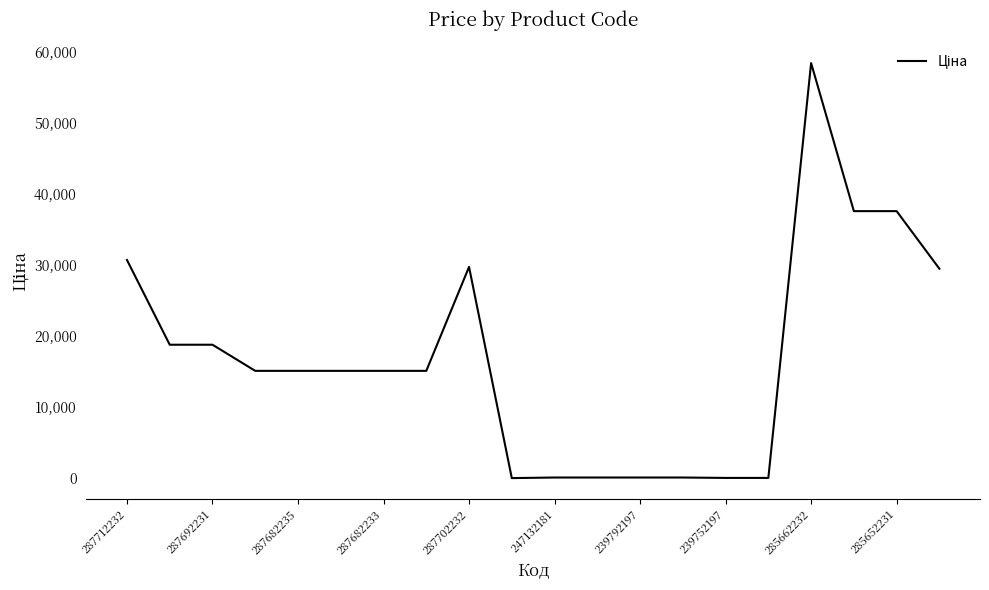

What is the greatest value displayed?

58426.5